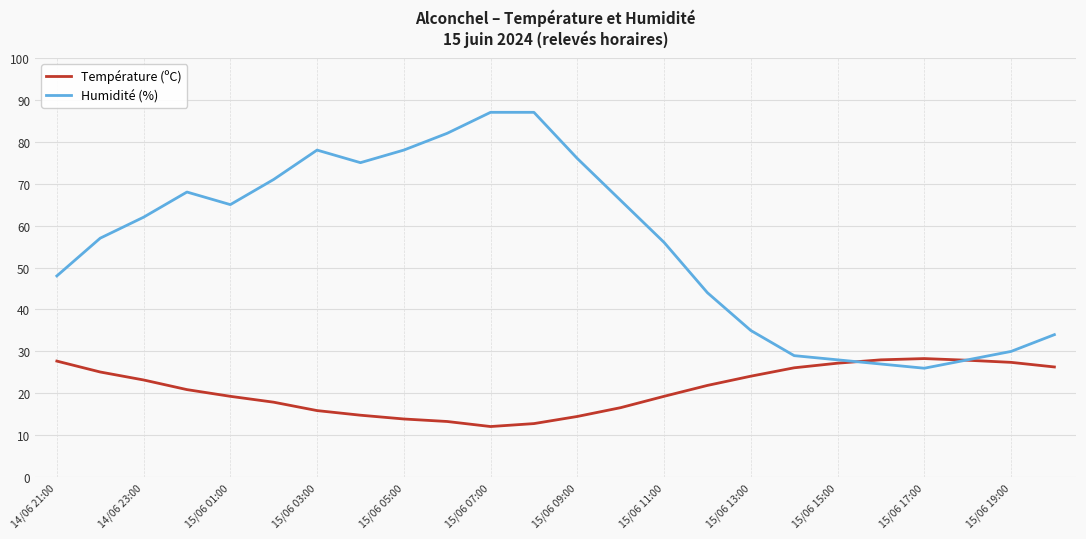

List the series in order of their overall mean, highest first.

Humidité (%), Température (ºC)